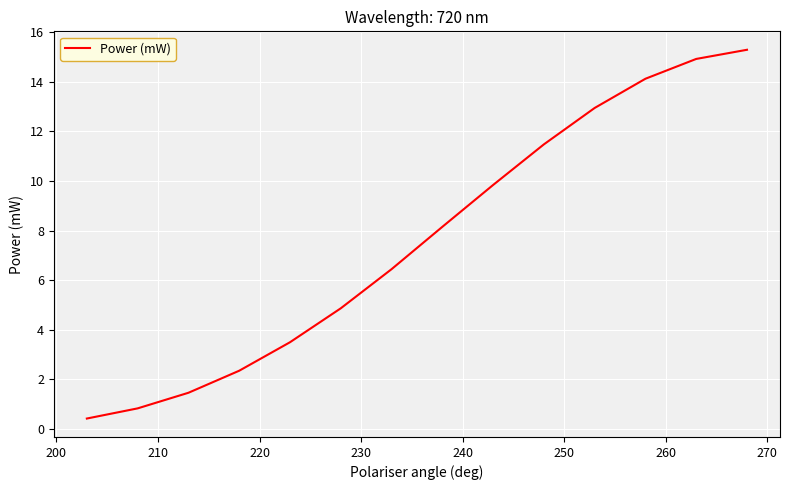

Does the chart display data point markers on the line(s)?

No